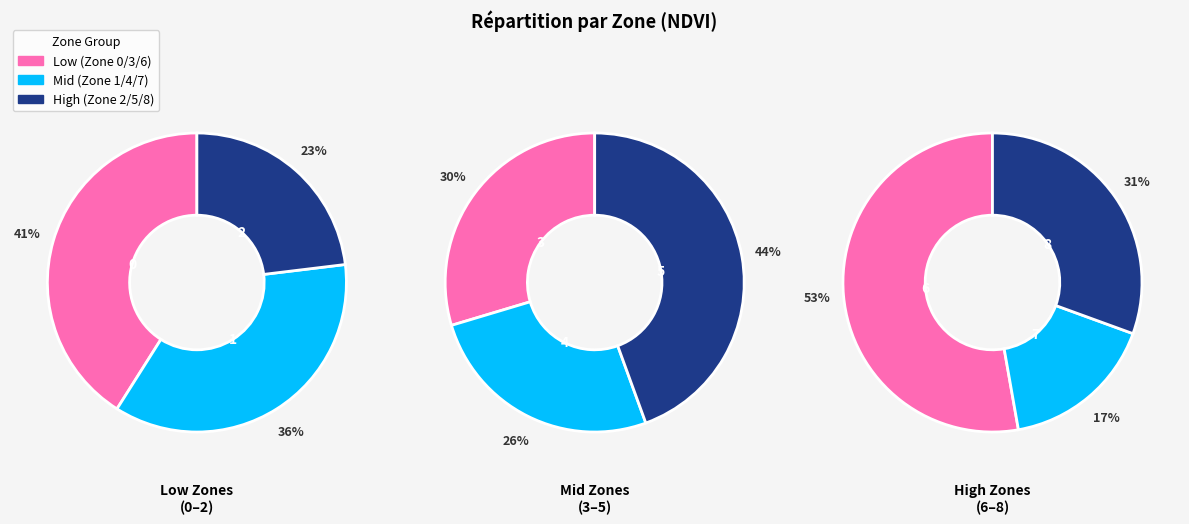

Which category has the biggest portion of the pie?

Zone 6